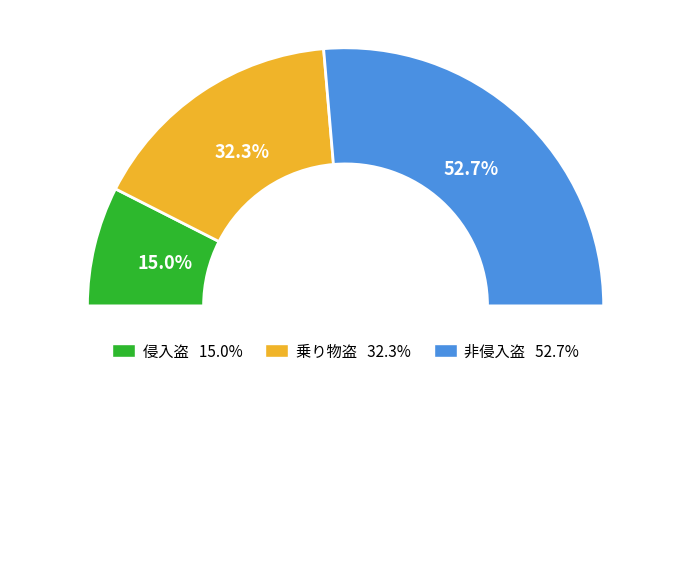

Approximately how many times larger is the value at 侵入盗 compared to 非侵入盗?

0.3